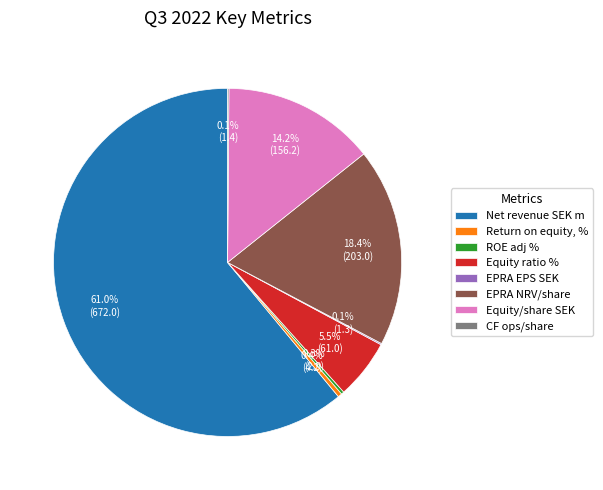

Which slice is the largest?

Net revenue SEK m